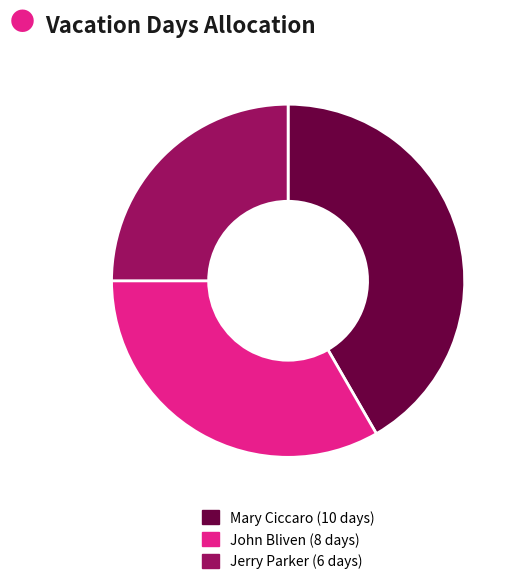

Which slice is the smallest?

Jerry Parker